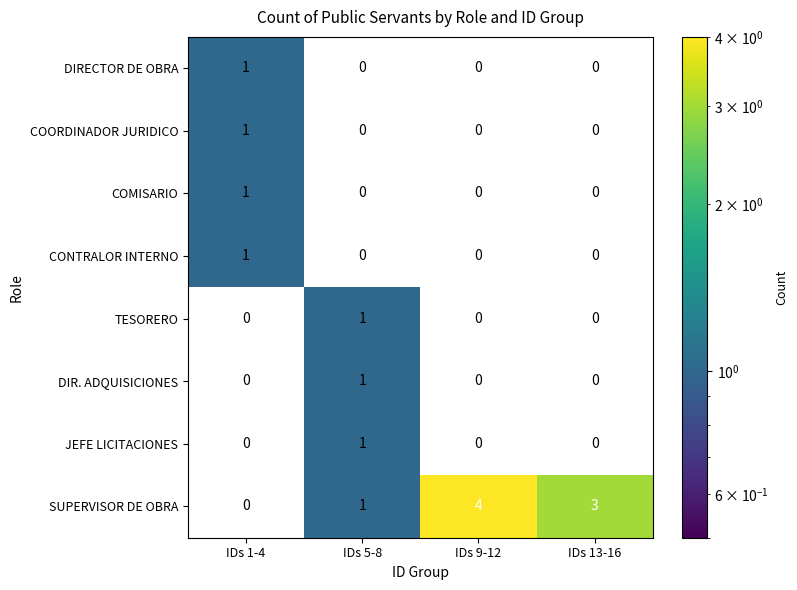

What is the total value across all series at IDs 13-16?

3